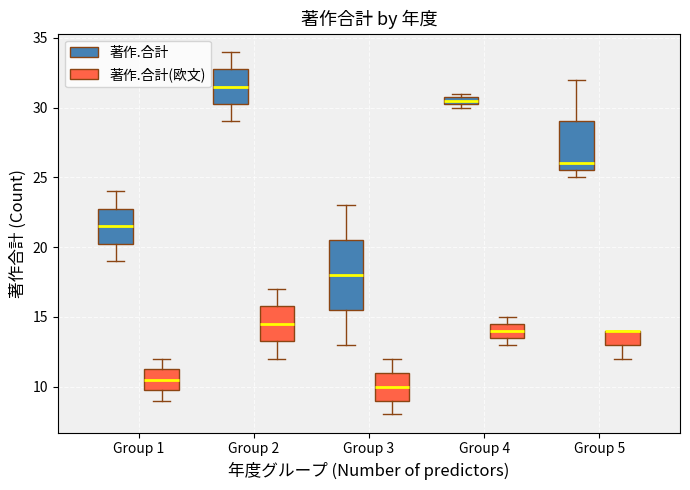

Where does the lower whisker of the box for Group 2 (著作.合計) end on the y-axis? The values are not printed on the chart, so give them approximately, as read against the axis.

29.0